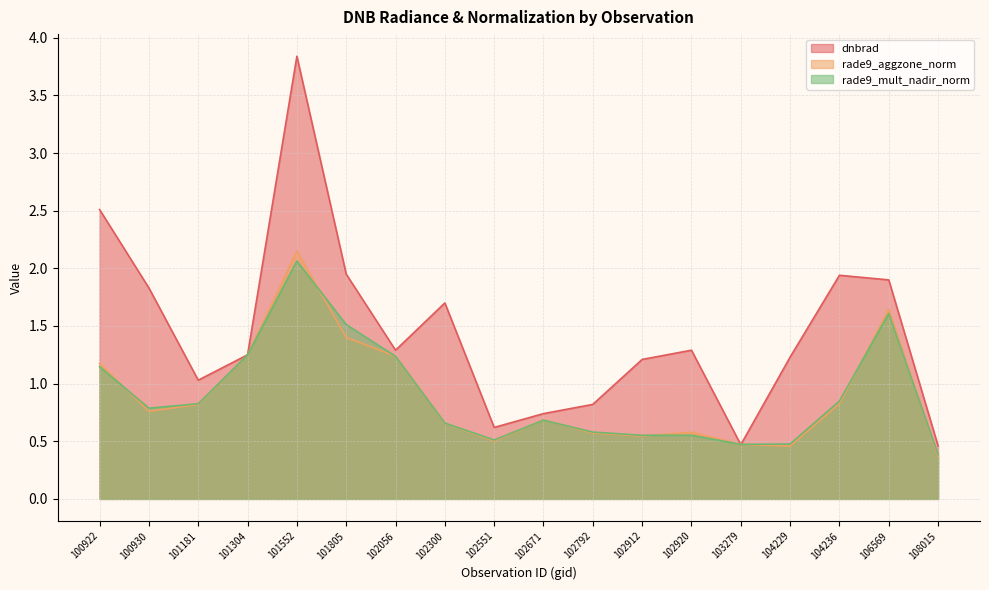

True or false: rade9_mult_nadir_norm has more than 0 interior local peaks.

True